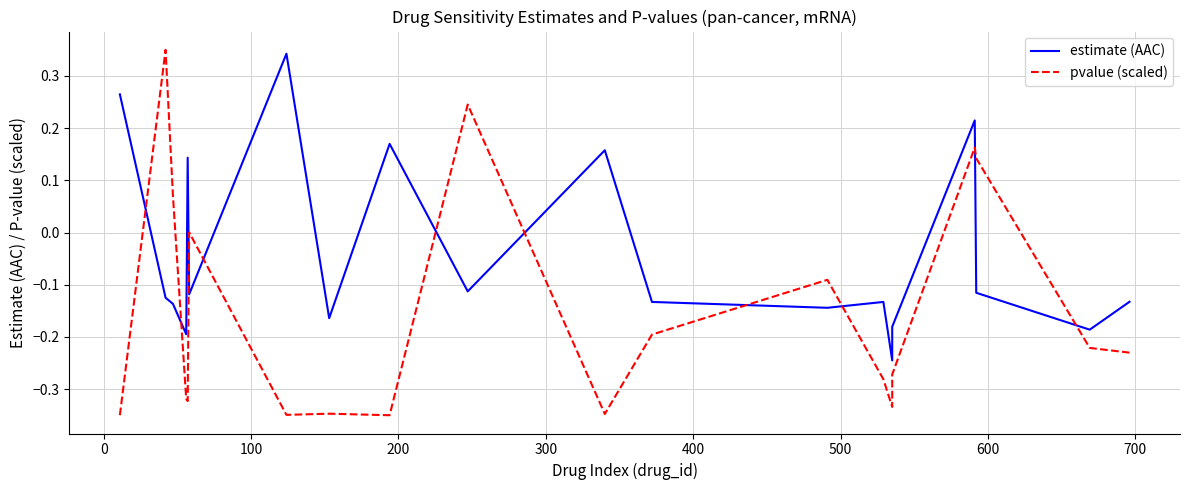

The value of estimate (AAC) at 18 is -0.1. True or false?

False